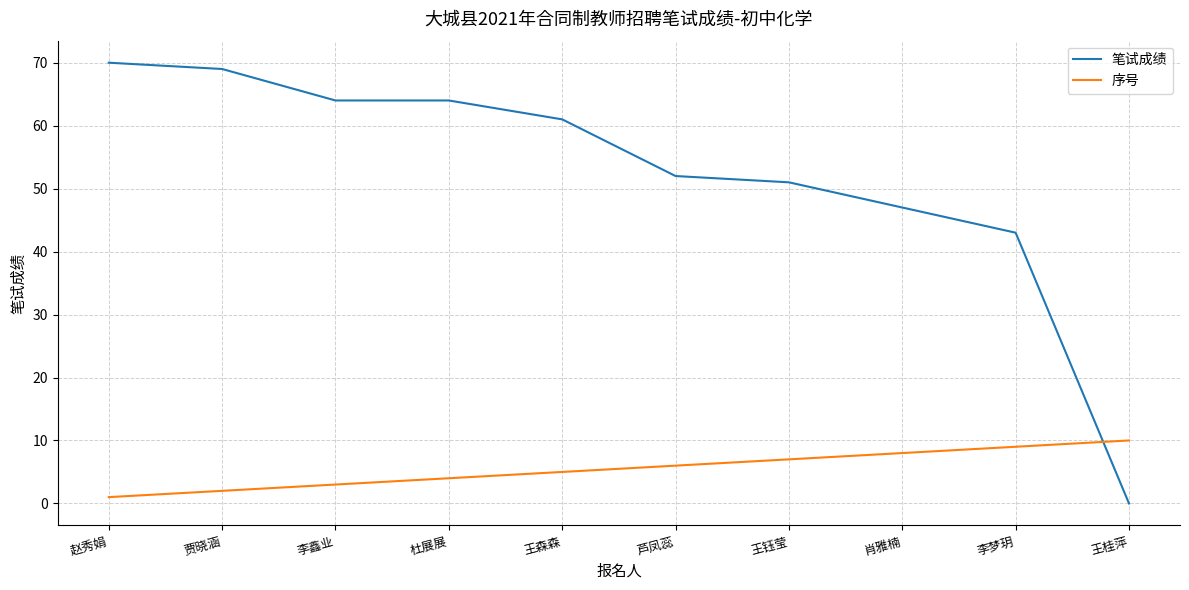

True or false: 笔试成绩 has a value of 69 at 贾晓涵.

True